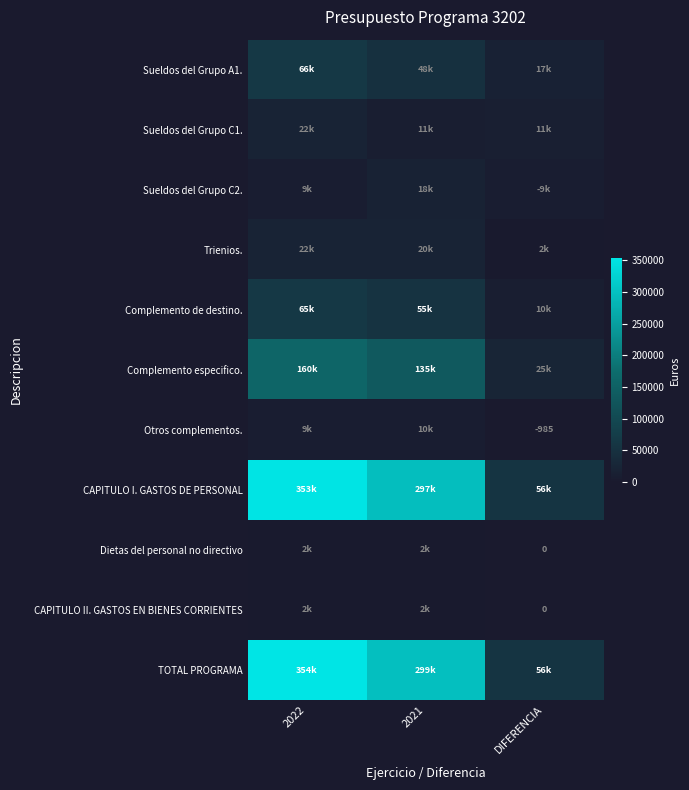

At which category is the sum across all series the highest?

2022